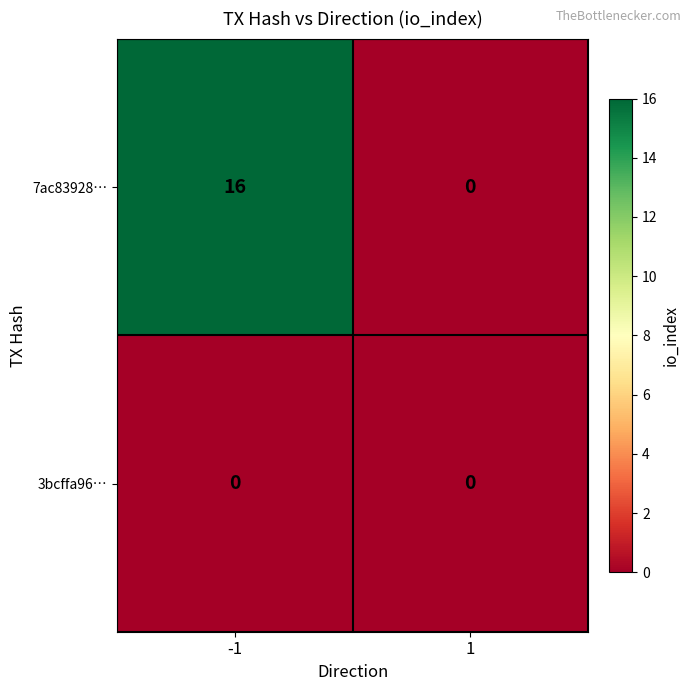

List the series in order of their peak value, lowest first.

3bcffa96…, 7ac83928…